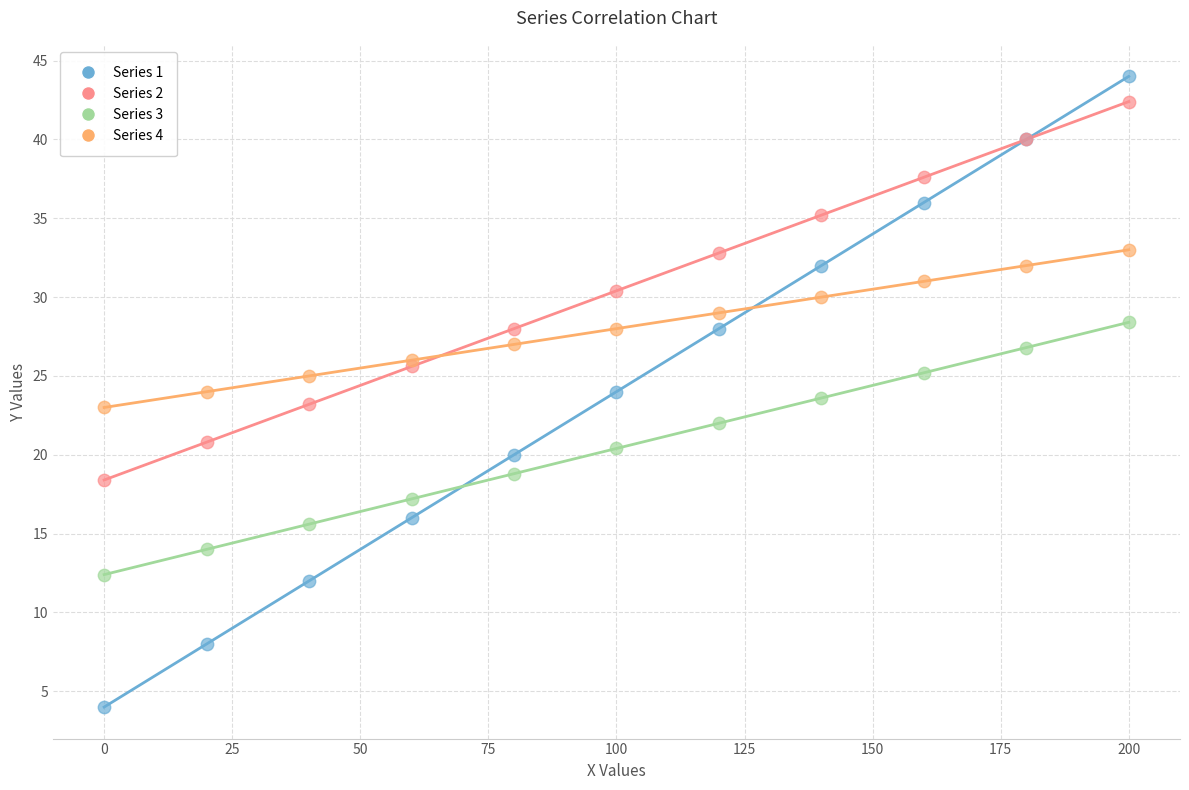

Which series contains the lowest Y value?

Series 1